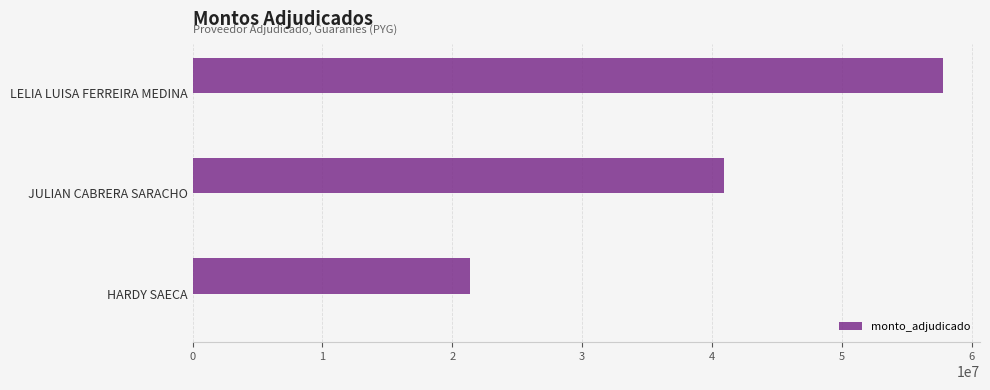

The value of monto_adjudicado at LELIA LUISA FERREIRA MEDINA is 79830072. True or false?

False